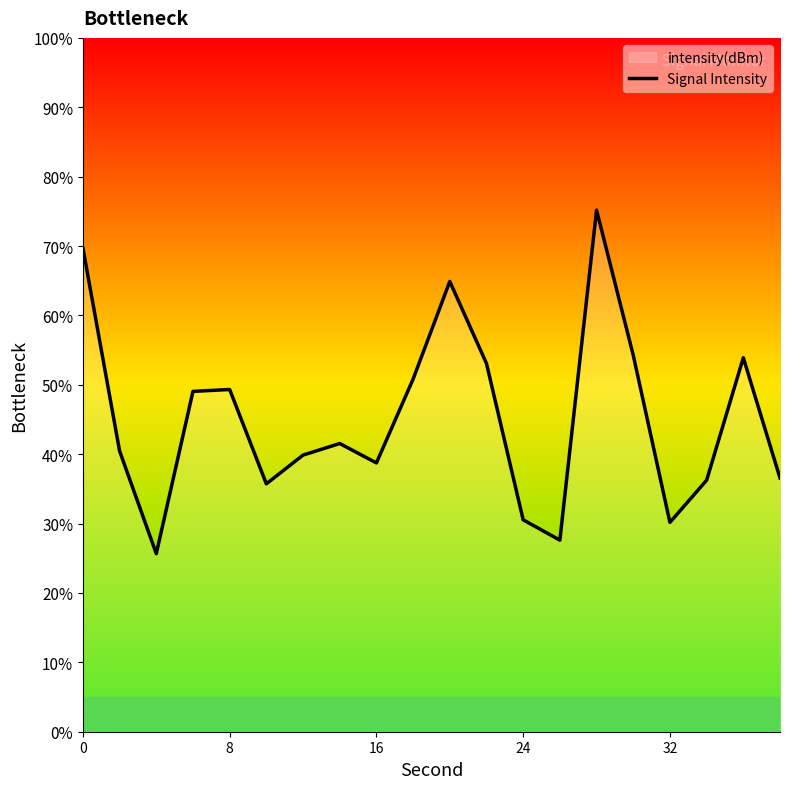

What is the minimum value shown in the chart?

25.7